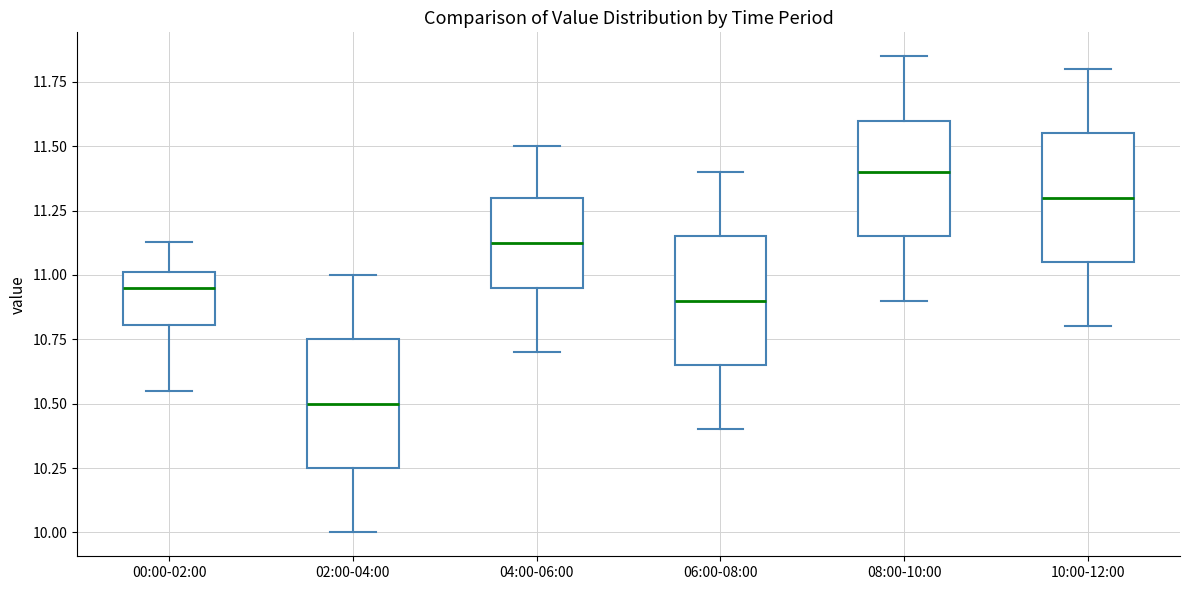

Reading left to right, read every box against the y-axis: the position of its median line, the range the box covers, and the ends of its whiskers. The values are not printed on the chart, so give them approximately, as read against the axis.

00:00-02:00: median 10.95, box 10.80 to 11.00, whiskers 10.55 to 11.15
02:00-04:00: median 10.50, box 10.25 to 10.75, whiskers 10.00 to 11.00
04:00-06:00: median 11.15, box 10.95 to 11.30, whiskers 10.70 to 11.50
06:00-08:00: median 10.90, box 10.65 to 11.15, whiskers 10.40 to 11.40
08:00-10:00: median 11.40, box 11.15 to 11.60, whiskers 10.90 to 11.85
10:00-12:00: median 11.30, box 11.05 to 11.55, whiskers 10.80 to 11.80